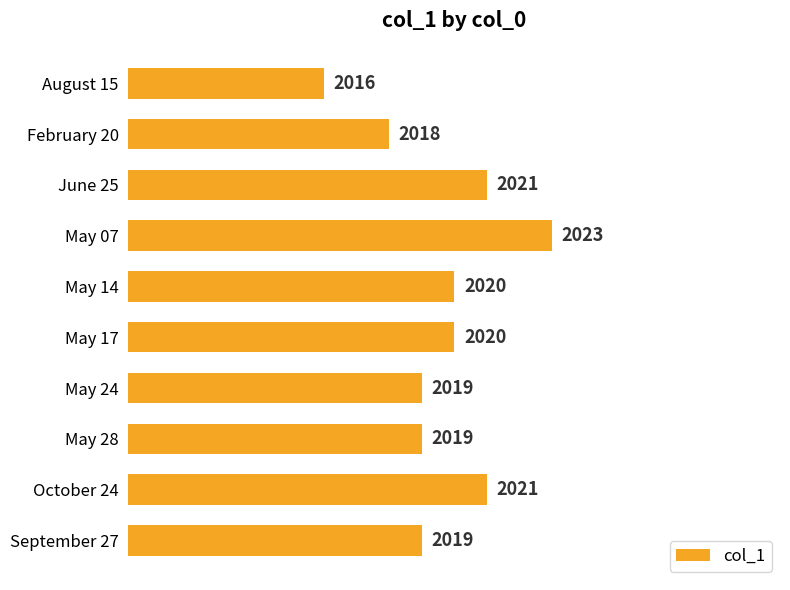

What is the maximum value shown in the chart?

2023